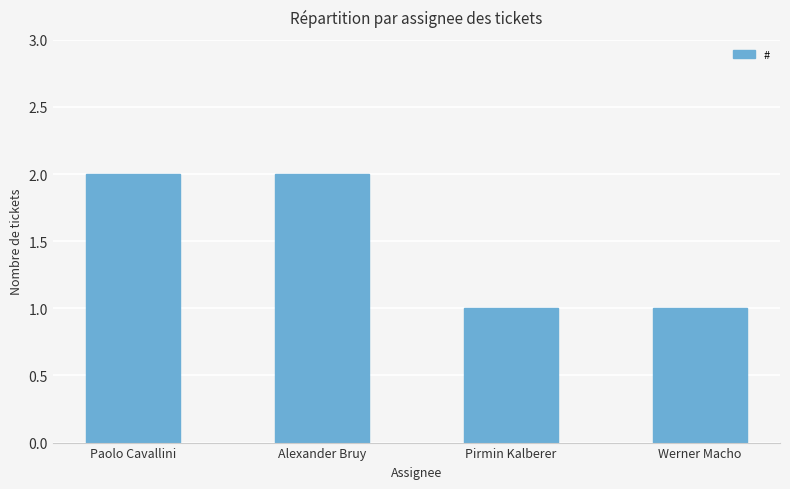

What is the sum of all values?

6